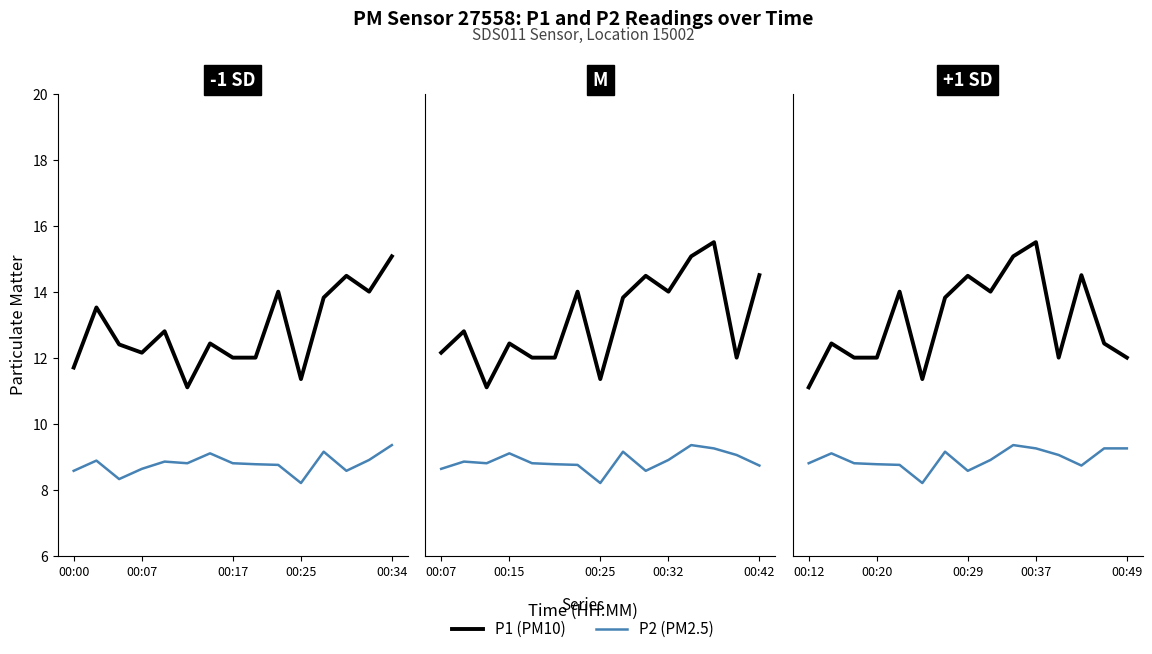

How many values in the P1 series exceed 12?

10